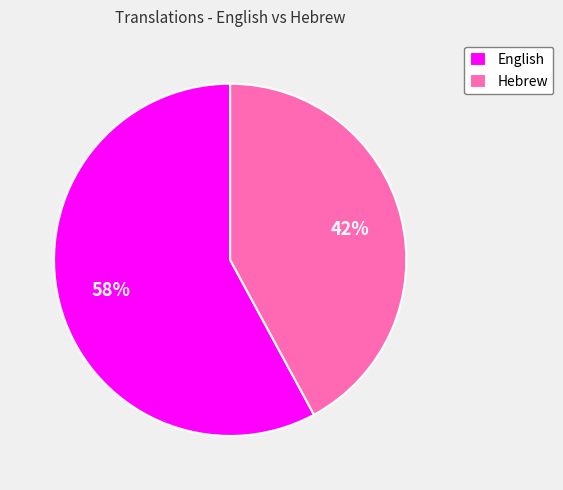

How many segments does this pie chart have?

2